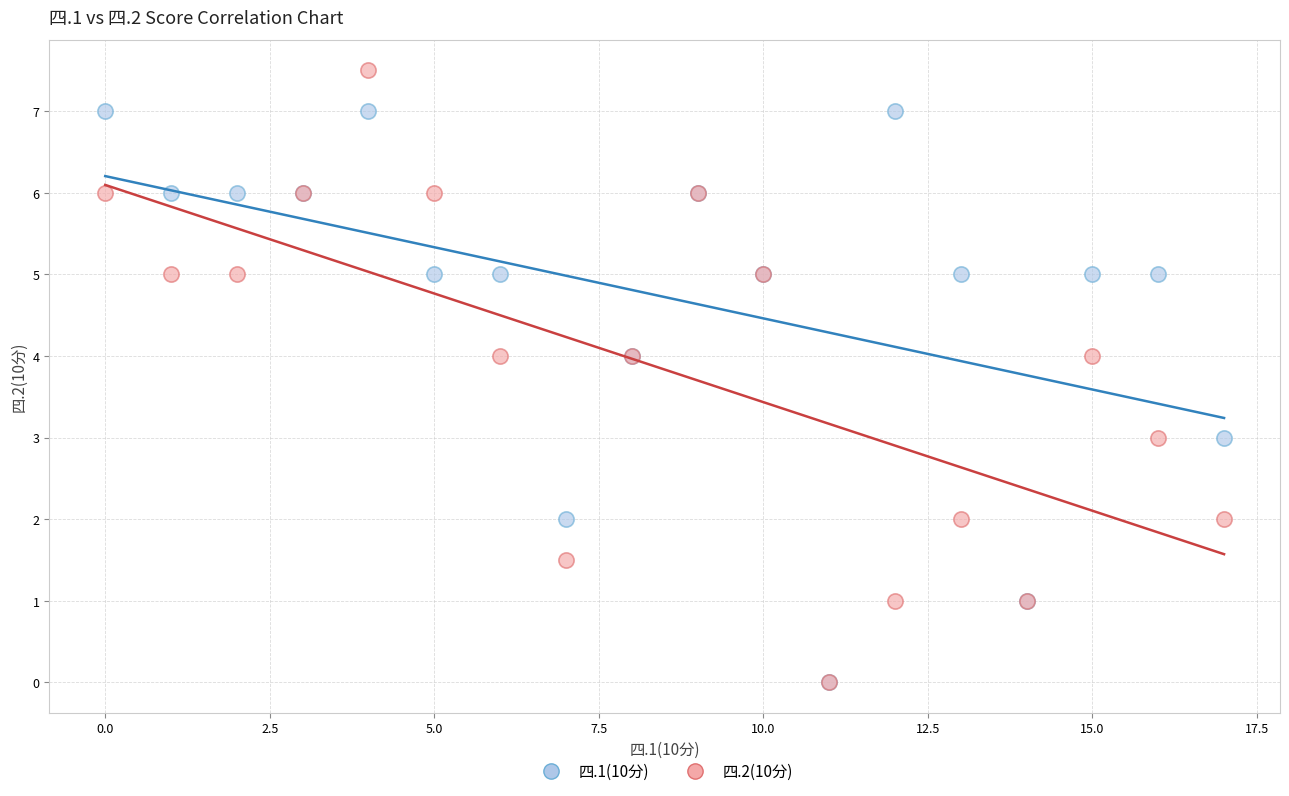

What are all the series names shown in the legend?

四.1(10分), 四.2(10分)